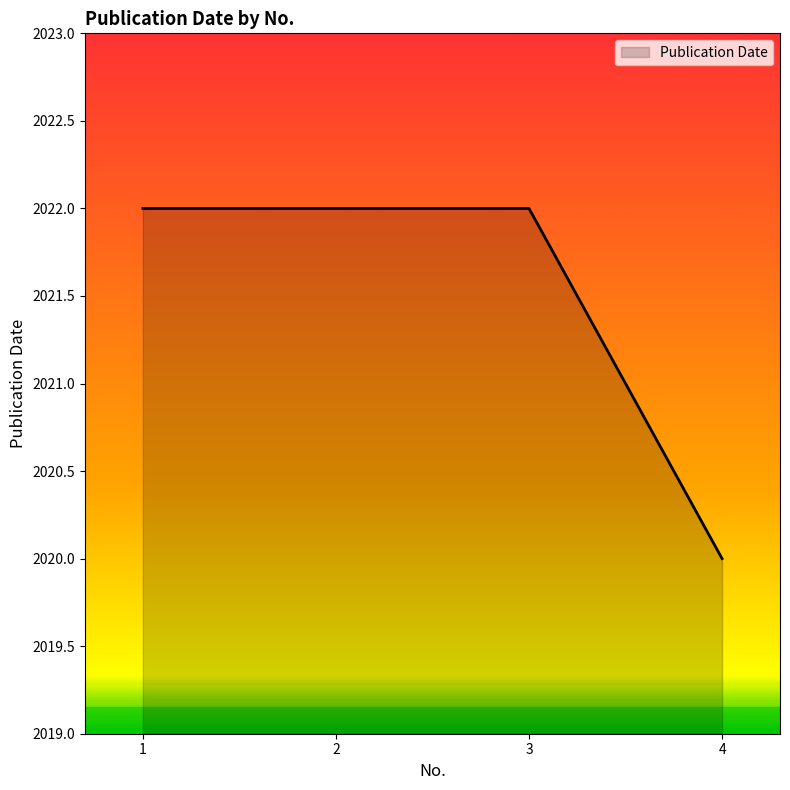

How many lines are shown in the chart?

1